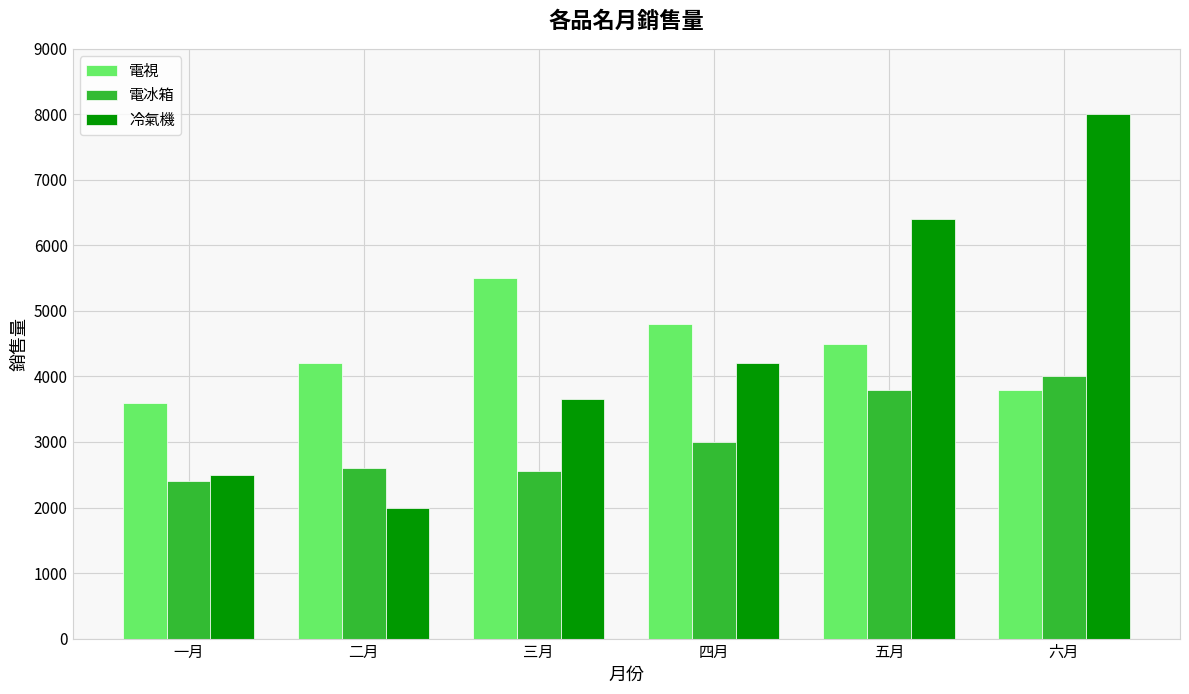

What are all the series names shown in the legend?

電視, 電冰箱, 冷氣機